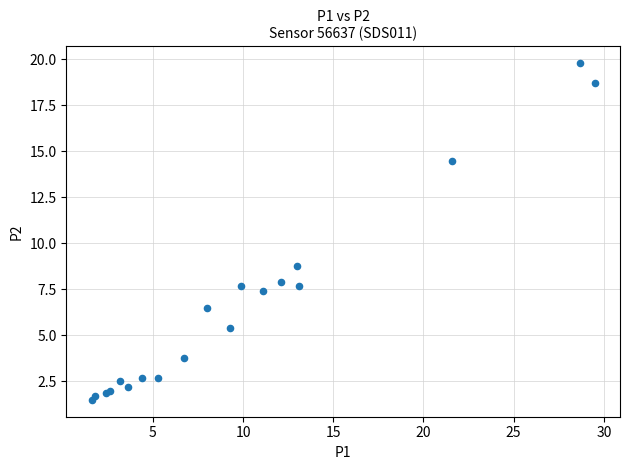

What Y value in the scatter plot is closest to 10?

8.8